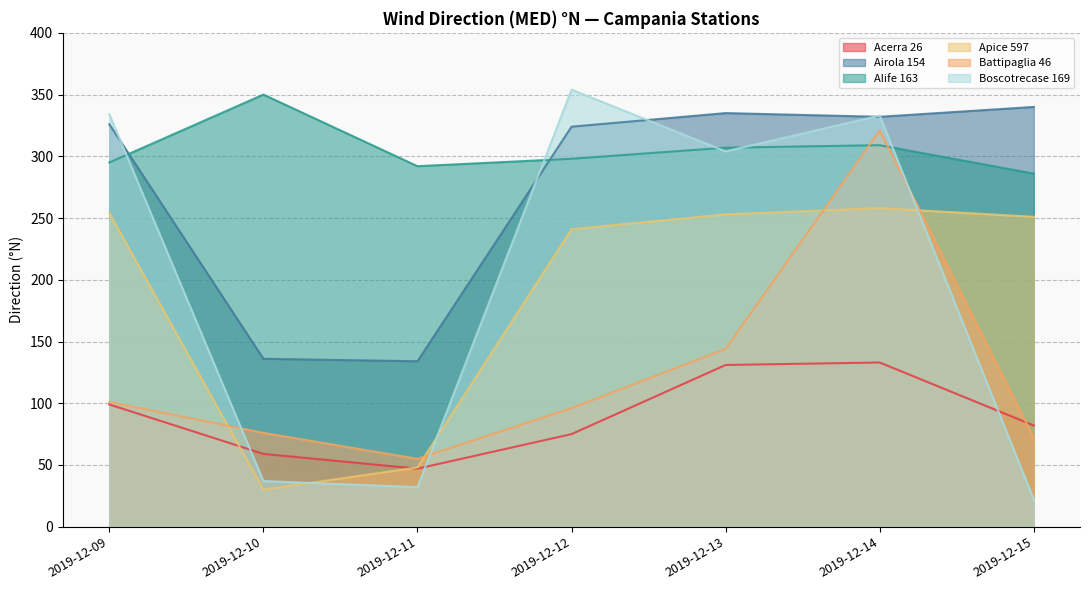

What is the value of the Airola 154 point at the 6th from the left?

332